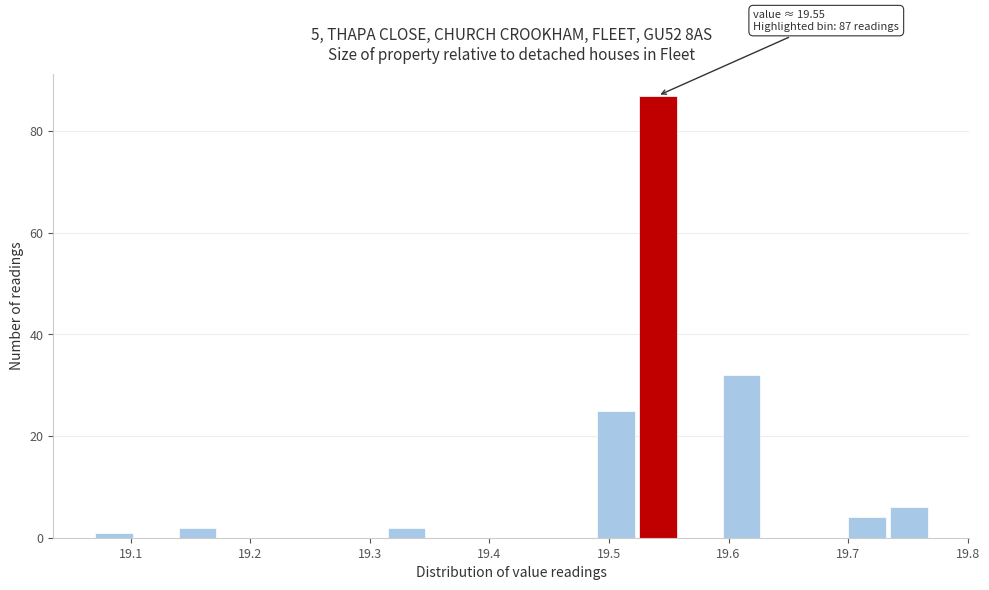

Around what value on the x-axis is the tallest bar? Give the approximate position of its centre, as read against the axis.

19.54